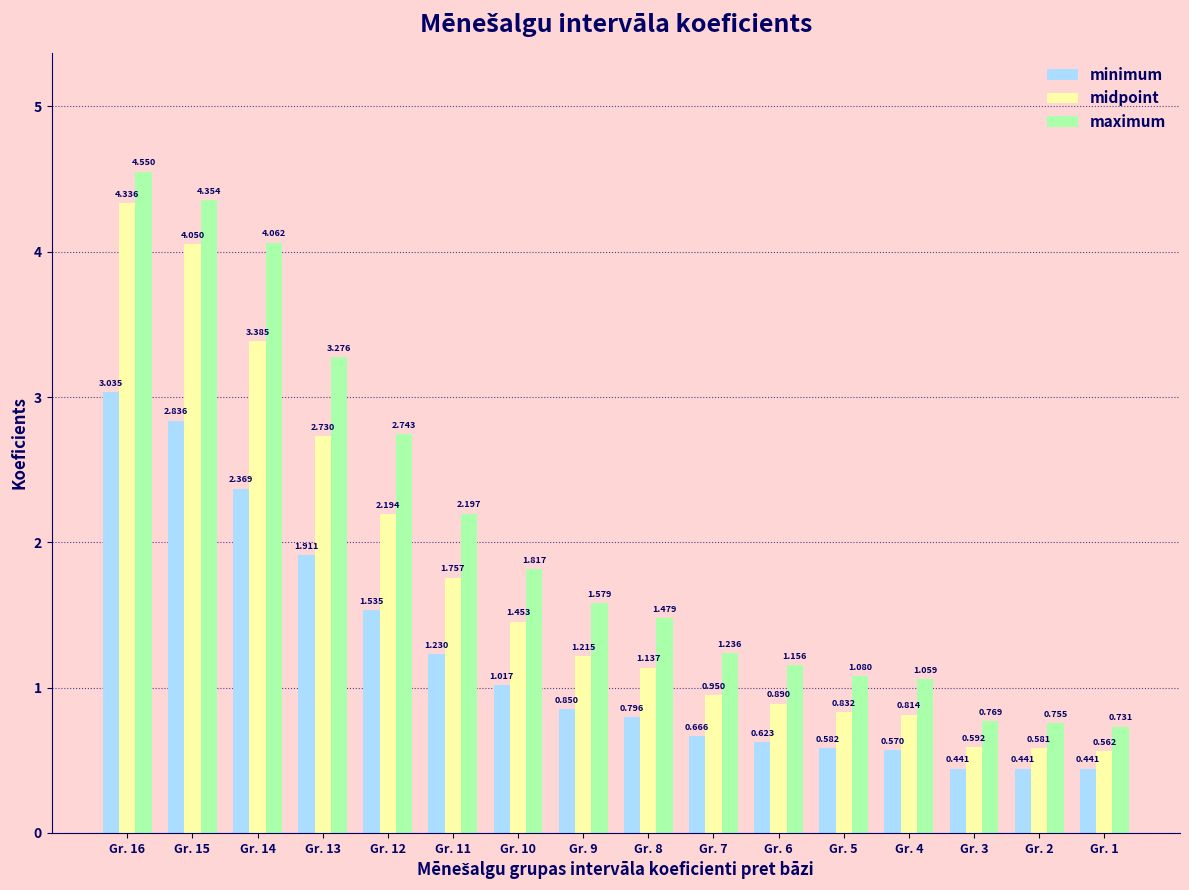

At how many categories does at least one series exceed 0?

16